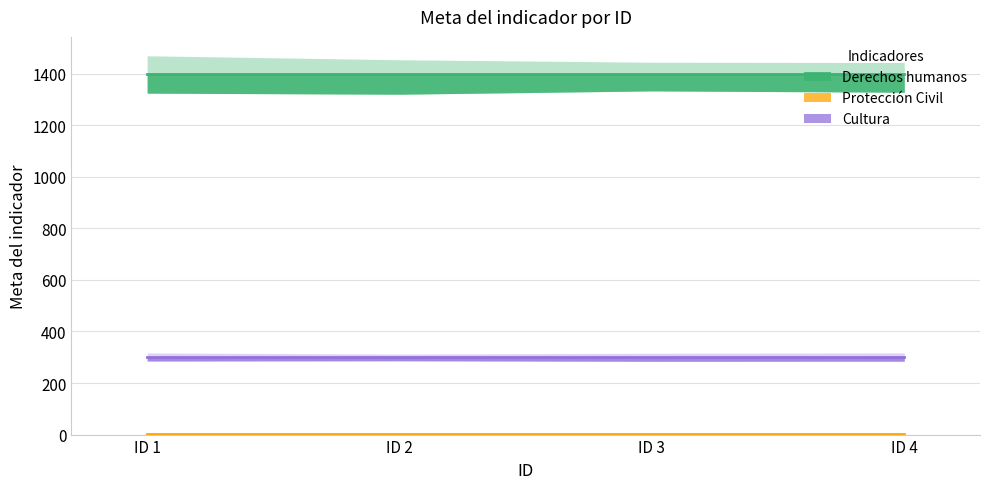

Rank the series by their maximum value, from lowest to highest.

Protección Civil, Cultura, Derechos humanos